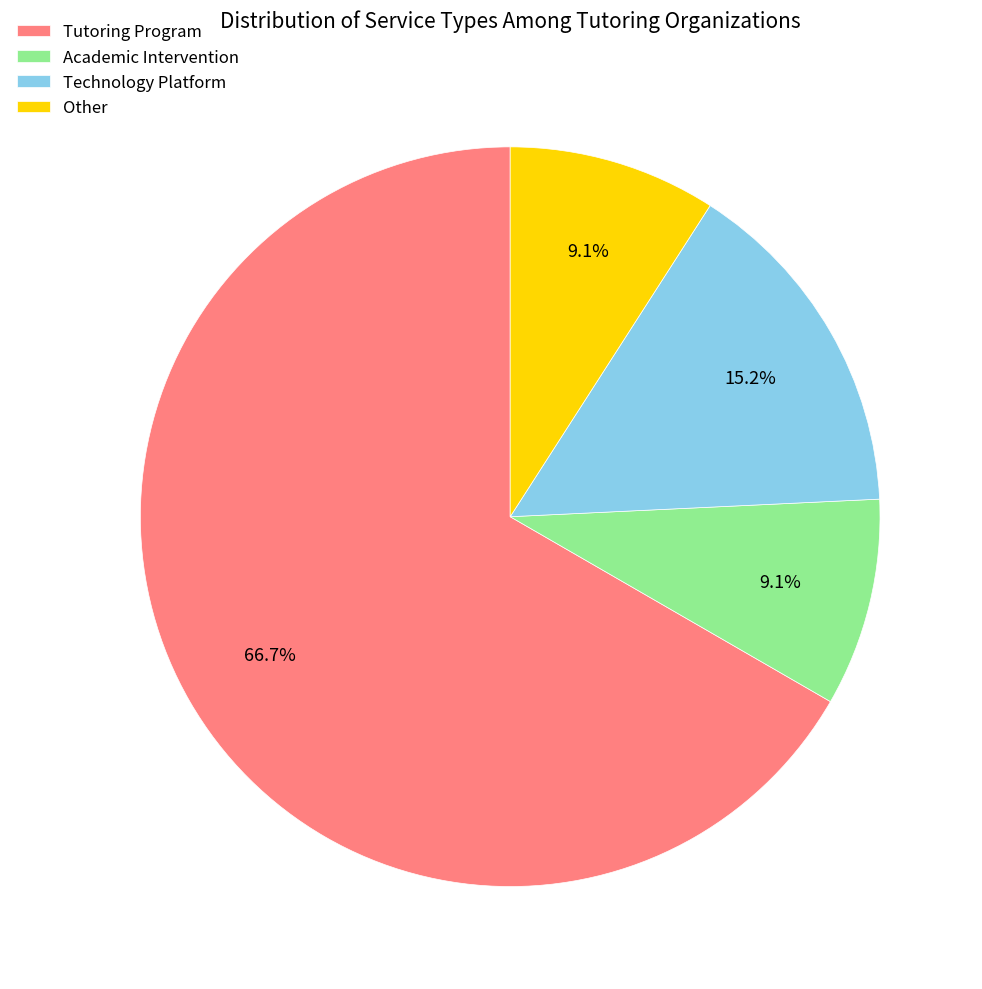

What percentage is the Tutoring Program slice, to the nearest percent?

67%